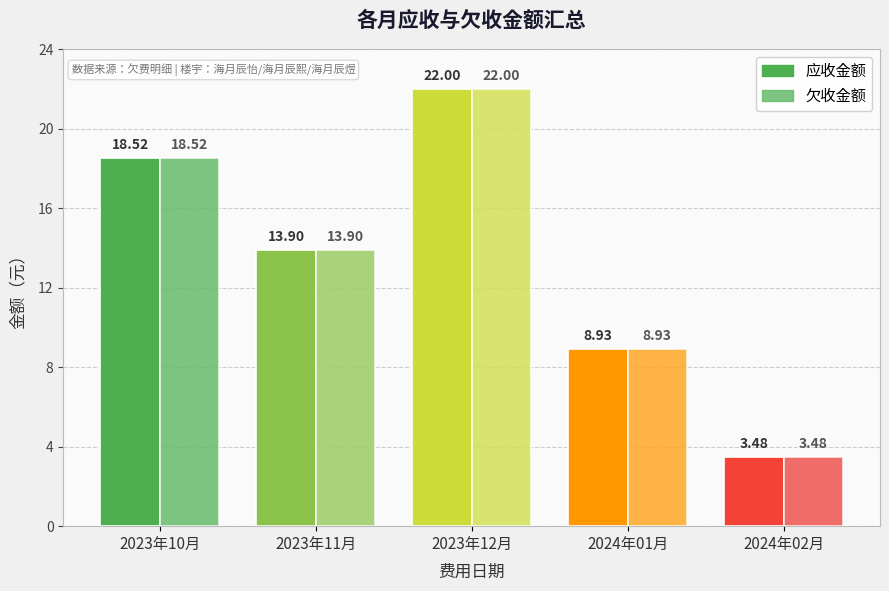

What position from the right is 2023年12月?

3